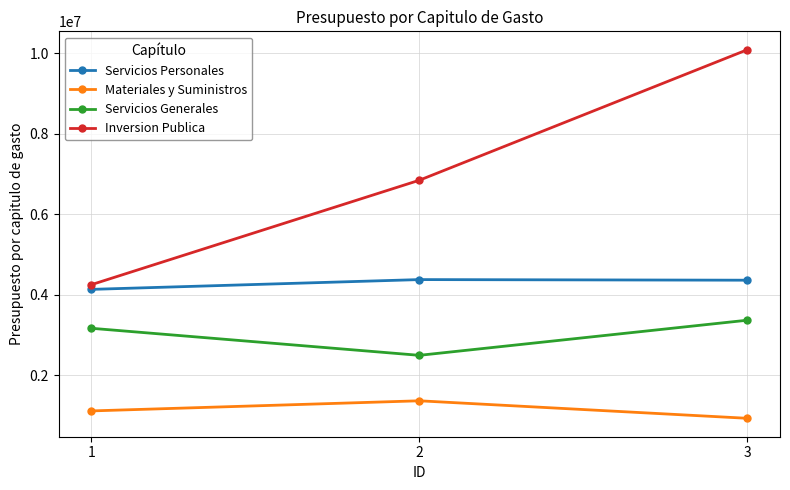

What is the value of the Materiales y Suministros point at the 1st from the left?

1111540.8